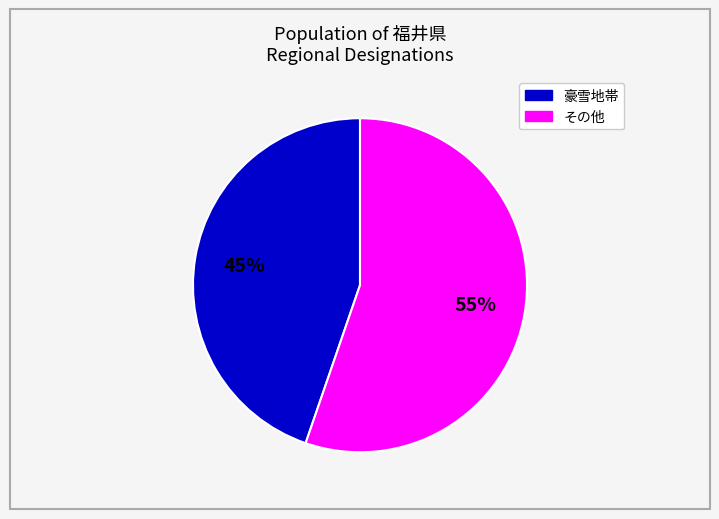

How many slices are in this pie chart?

2